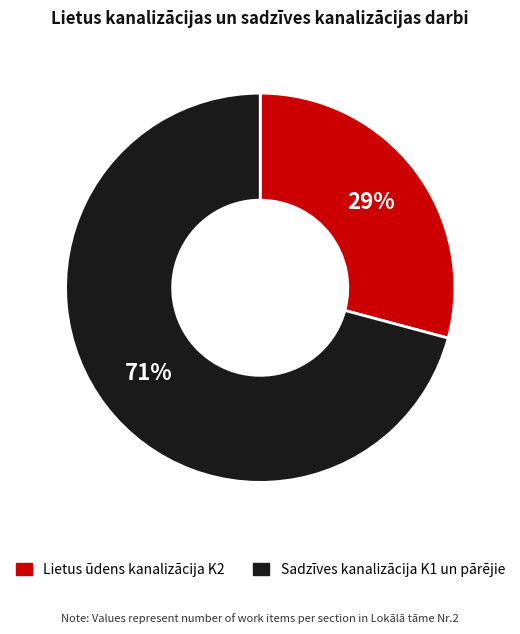

Which category has the smallest portion of the pie?

Lietus ūdens kanalizācija K2